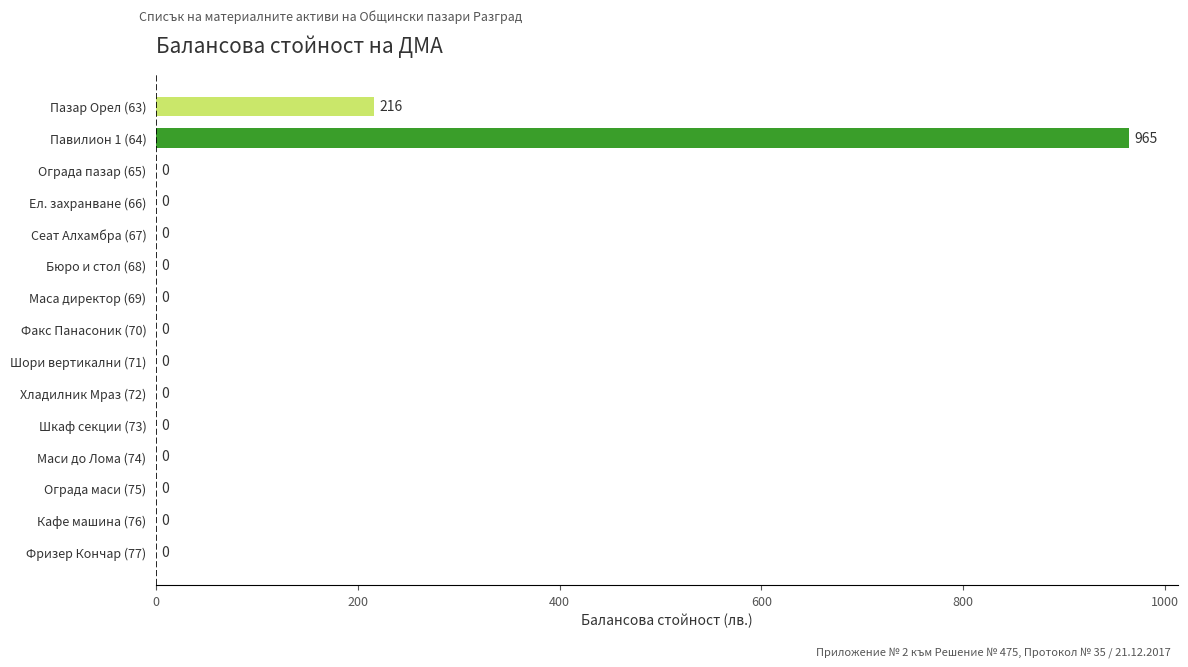

The chart shows a value of 0 at Ограда пазар (65). True or false?

True